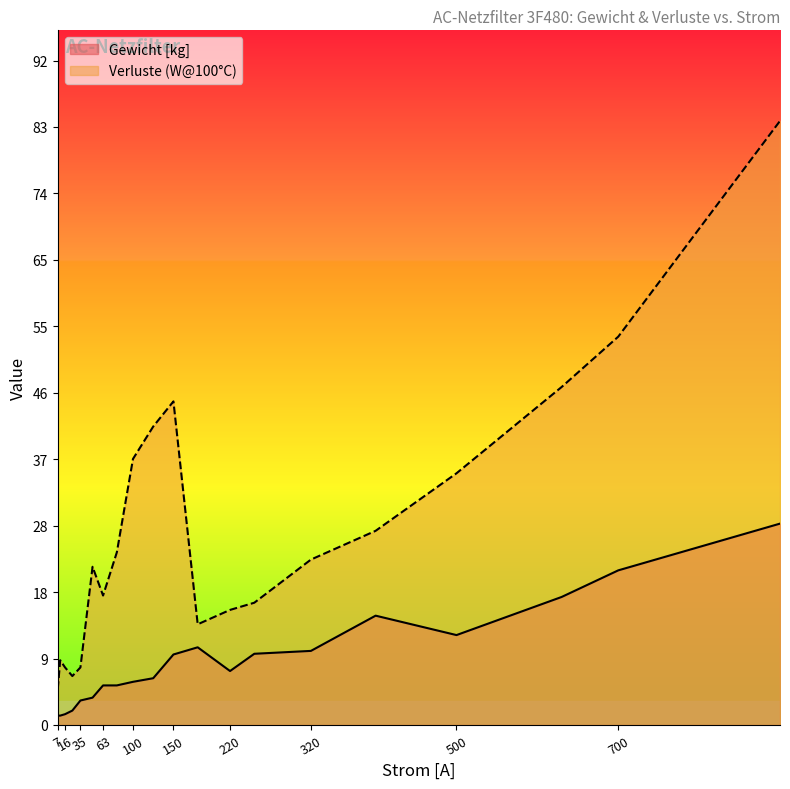

Rank the series by their average value, from highest to lowest.

Verluste (W@100°C), Gewicht [kg]